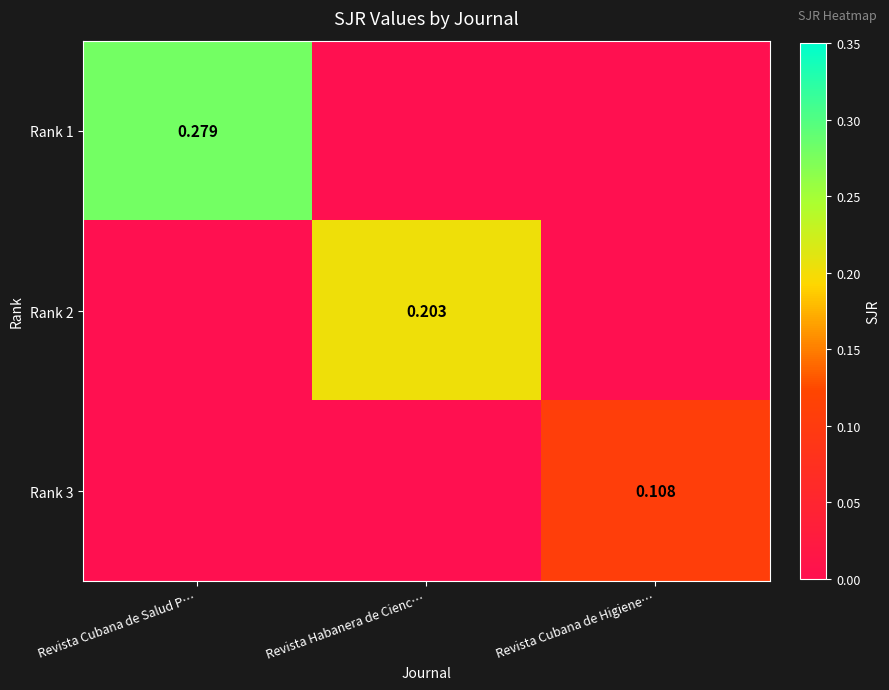

What is the difference between the maximum and minimum values in the Rank 1 series?

0.3